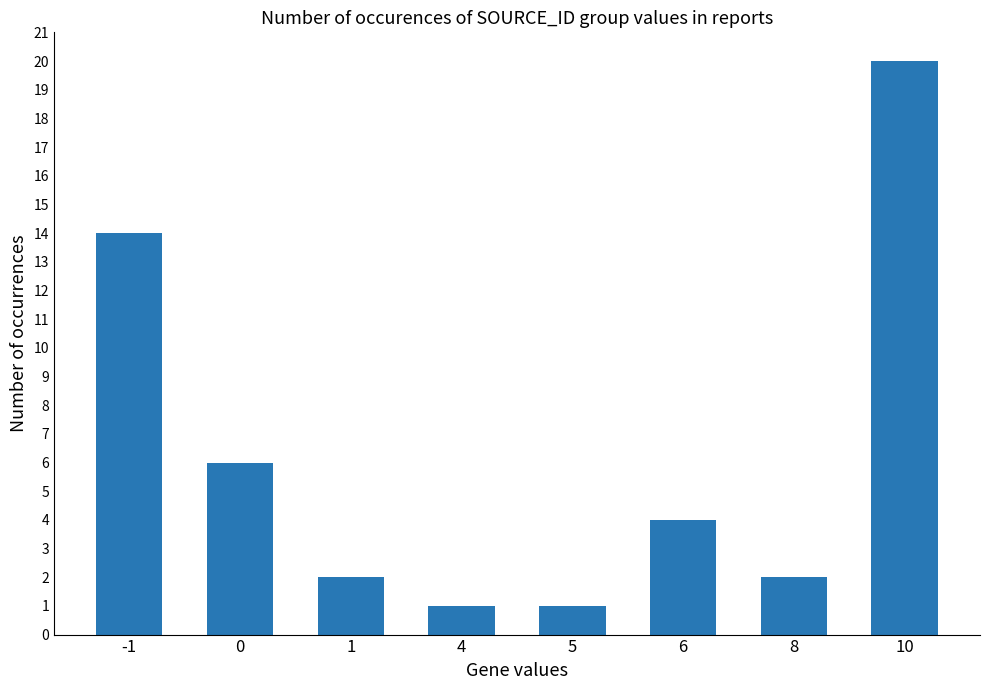

Are the bars horizontal?

No